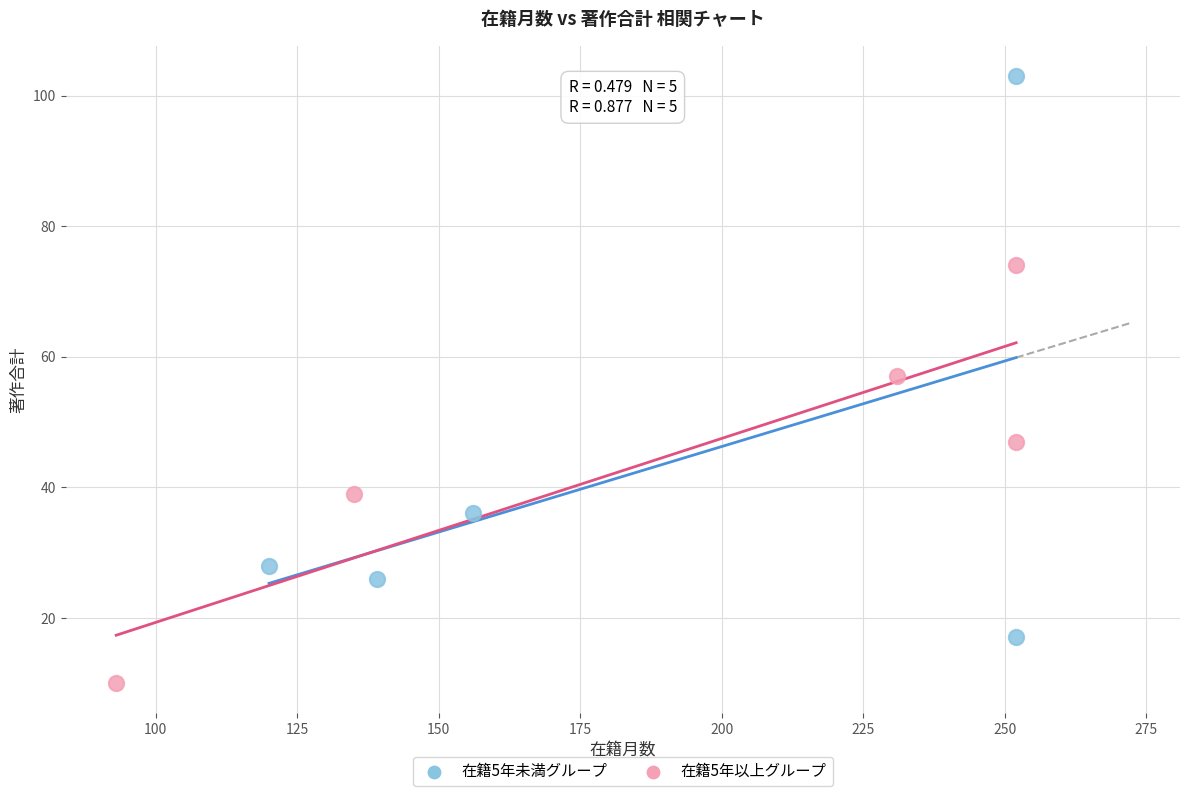

Which series has the widest spread of Y values?

在籍5年未満グループ